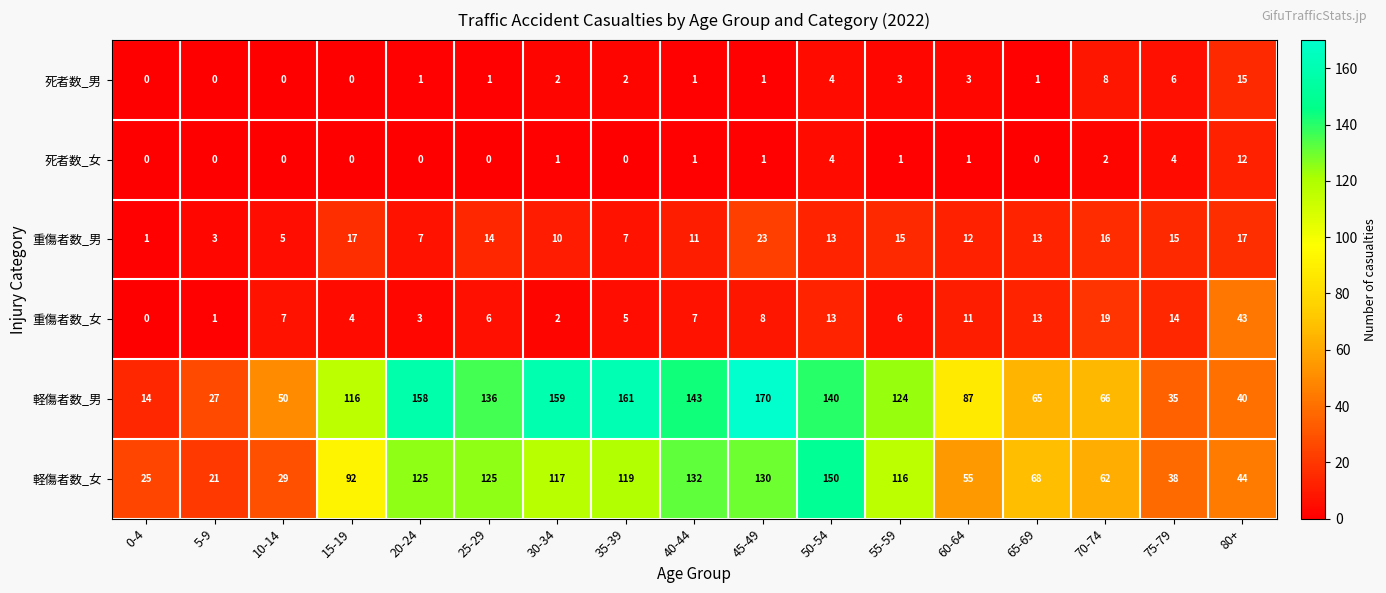

How many values in 死者数_男 are above zero?

13